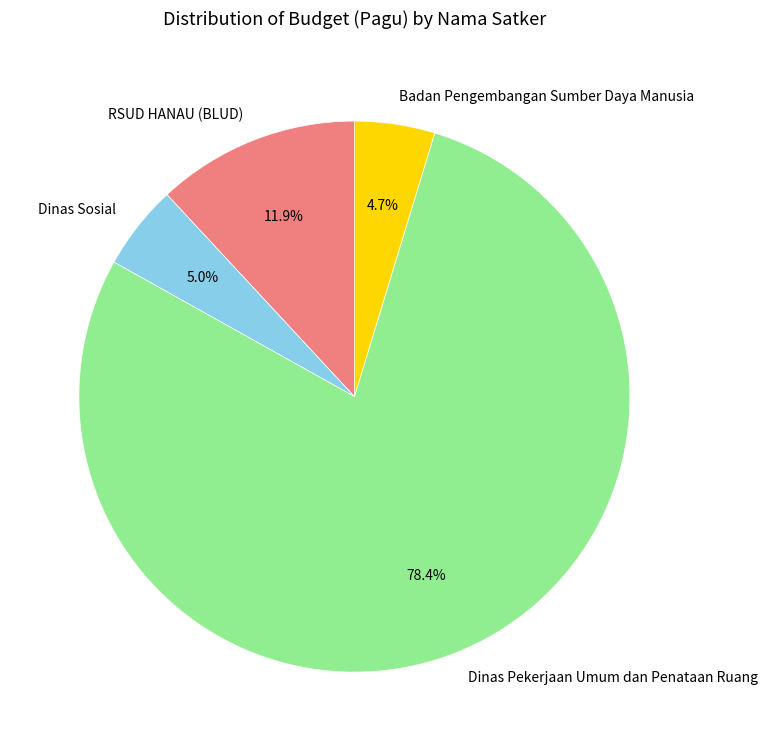

Is there any slice that represents more than half of the pie?

Yes